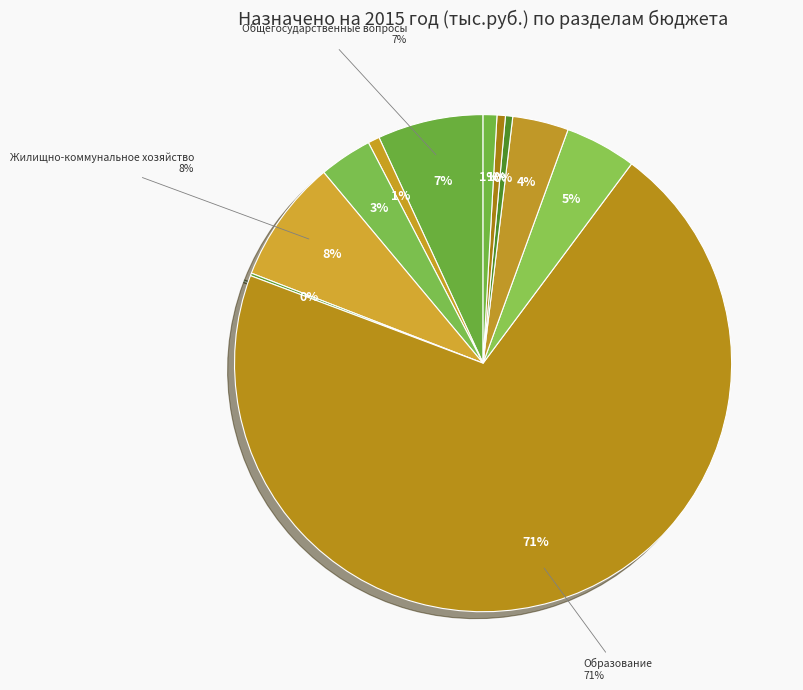

What is the largest slice in the pie chart?

Образование